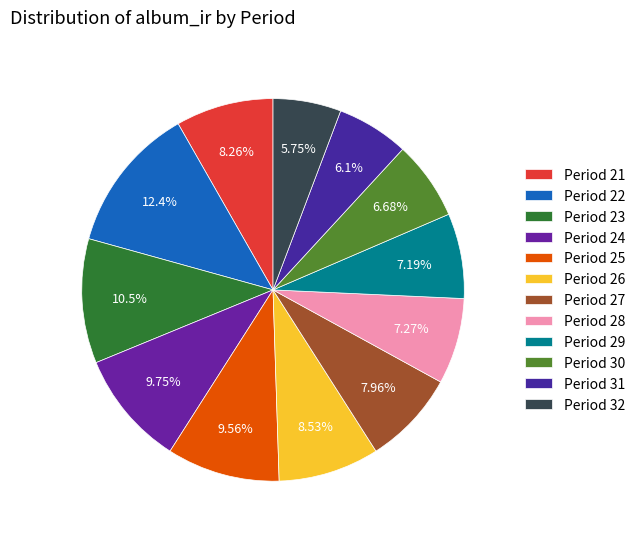

Count the number of slices in the pie.

12